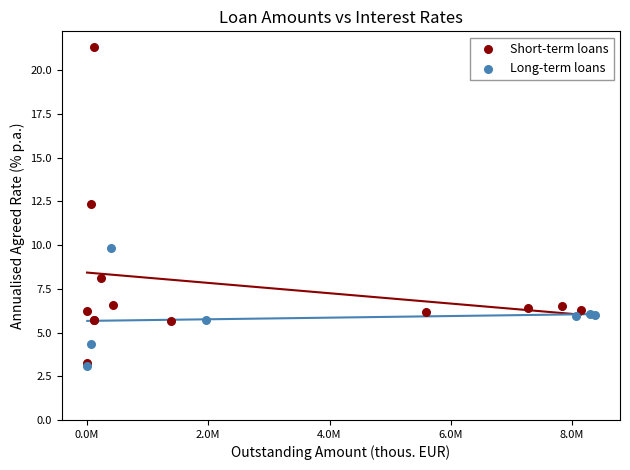

Which series contains the highest Y value?

Short-term loans